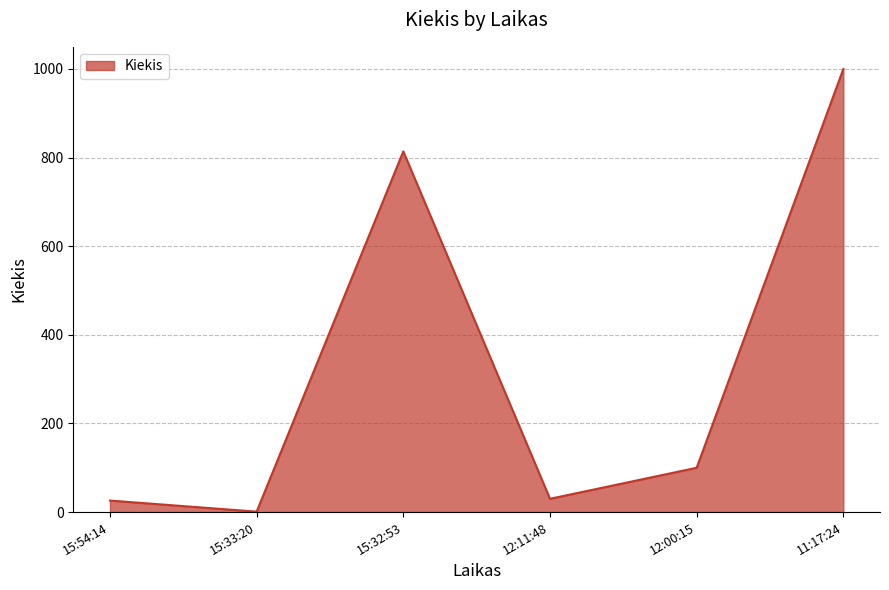

How many interior local valleys (lower than both neighbors) does the data have?

2